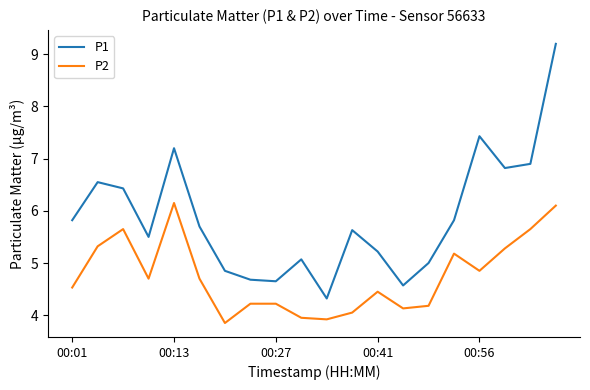

True or false: P2 and P1 cross at least once.

False